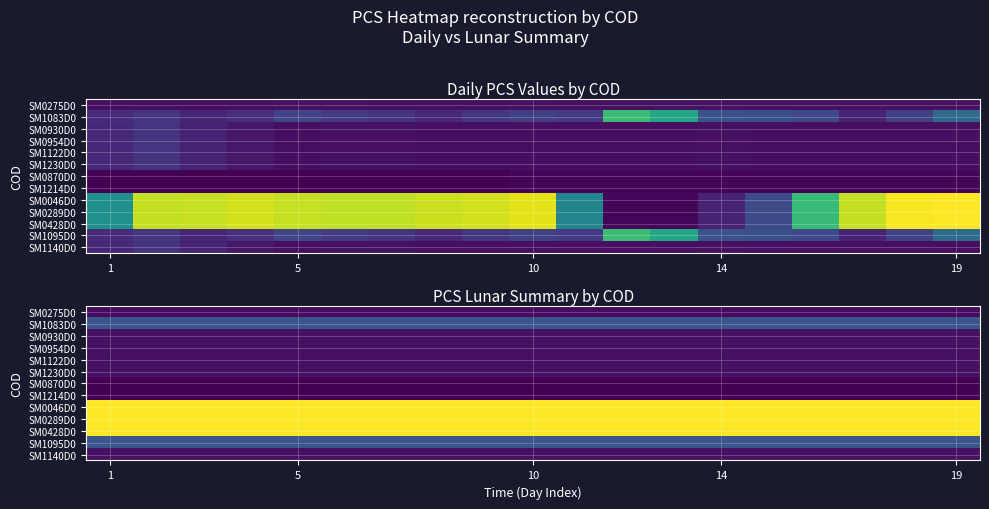

List the series in order of their peak value, highest first.

SM0046D0, SM0289D0, SM0428D0, SM1083D0, SM1095D0, SM0930D0, SM0954D0, SM1122D0, SM1230D0, SM1140D0, SM0275D0, SM0870D0, SM1214D0